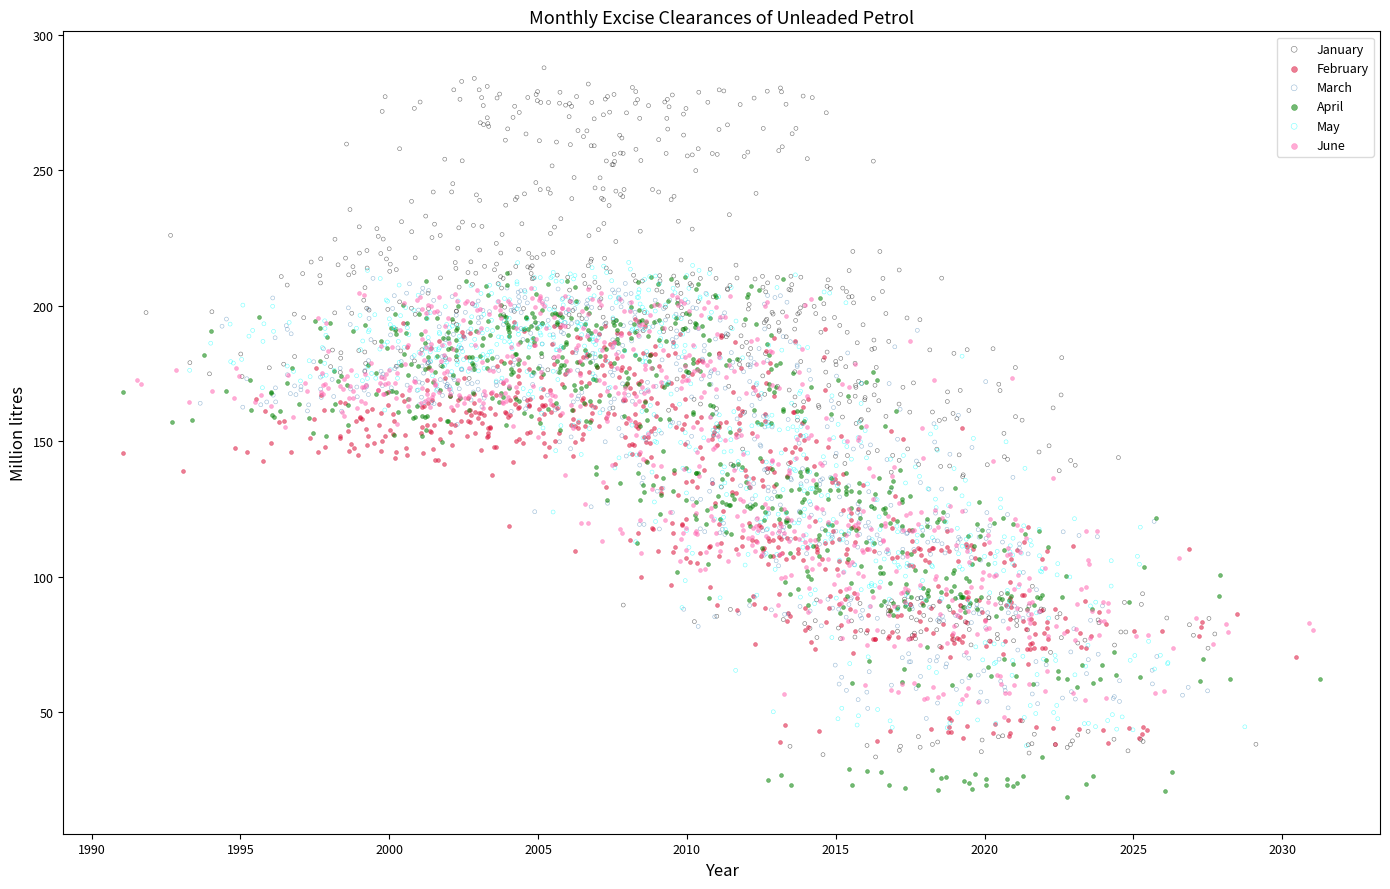

Which series contains the highest Y value?

January